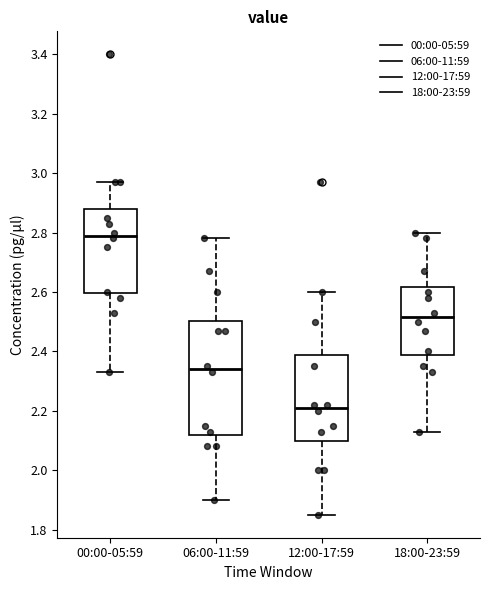

Reading left to right, transcribe this box plot: for each box, give where its median line is, the range the box spans, and where its two whiskers end, as read against the y-axis. The values are not printed on the chart, so give them approximately, as read against the axis.

00:00-05:59: median 2.80, box 2.60 to 2.88, whiskers 2.34 to 2.98
06:00-11:59: median 2.34, box 2.12 to 2.50, whiskers 1.90 to 2.78
12:00-17:59: median 2.22, box 2.10 to 2.38, whiskers 1.86 to 2.60
18:00-23:59: median 2.52, box 2.38 to 2.62, whiskers 2.14 to 2.80